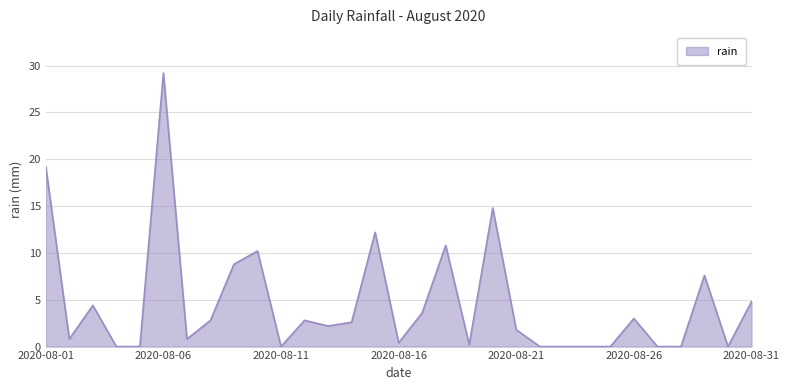

Reading right to left, list all the values displayed in this chart.

4.8	0.0	7.6	0.0	0.0	3.0	0.0	0.0	0.0	0.0	1.8	14.8	0.2	10.8	3.6	0.4	12.2	2.6	2.2	2.8	0.0	10.2	8.8	2.8	0.8	29.2	0.0	0.0	4.4	0.8	19.2